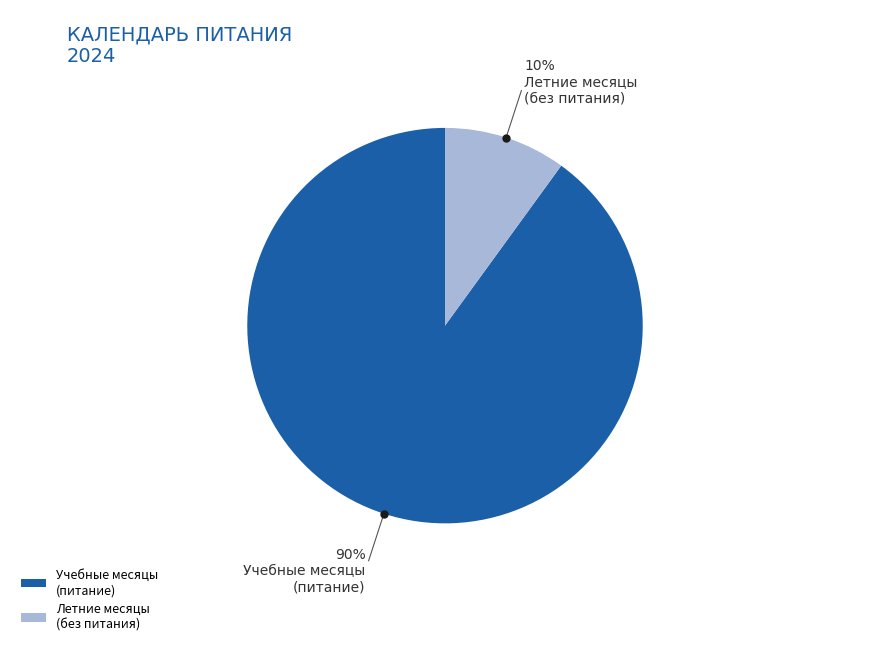

To the nearest percent, what is the combined percentage of Летние месяцы (без питания) and Учебные месяцы (питание)?

100%